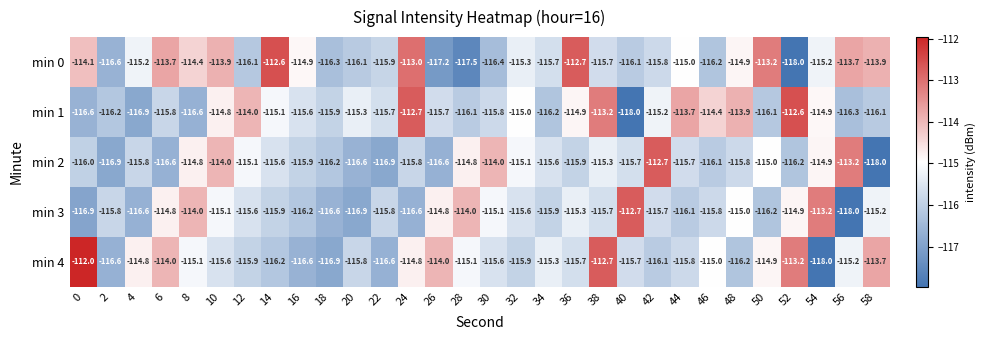

At which category is the sum across all series the highest?

38